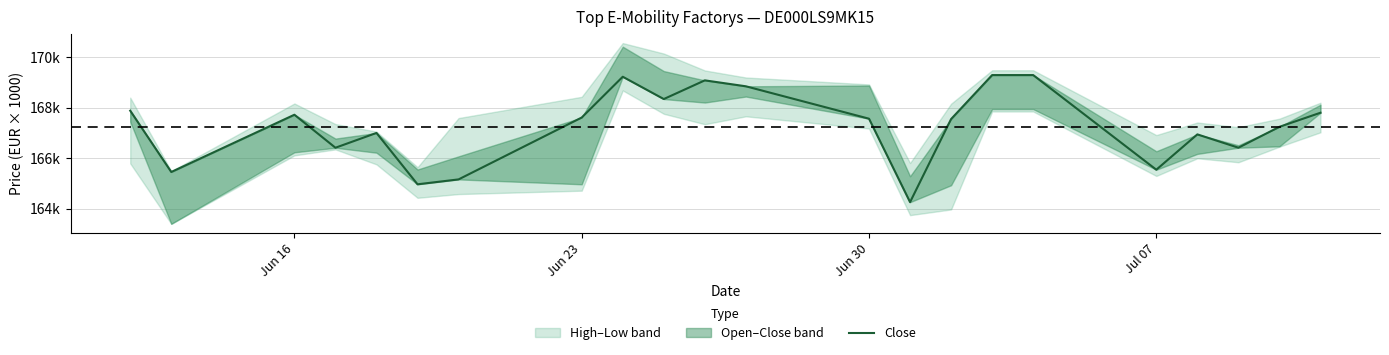

Count the number of categories in the chart.

22